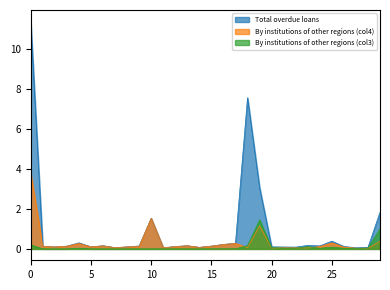

List the series in order of their peak value, highest first.

Total overdue loans, By institutions of other regions (col4), By institutions of other regions (col3)